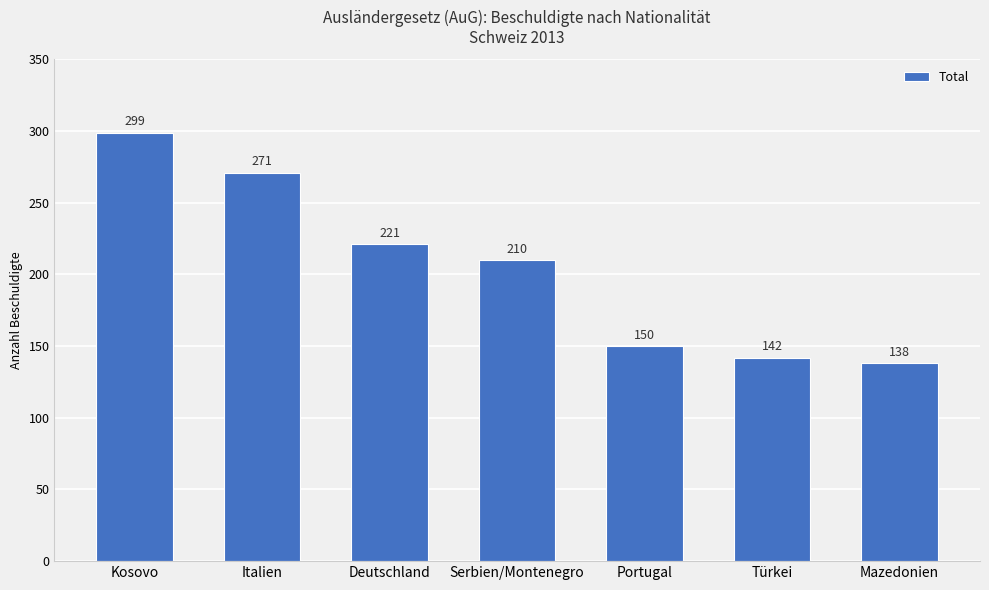

How many data points are less than 210?

3